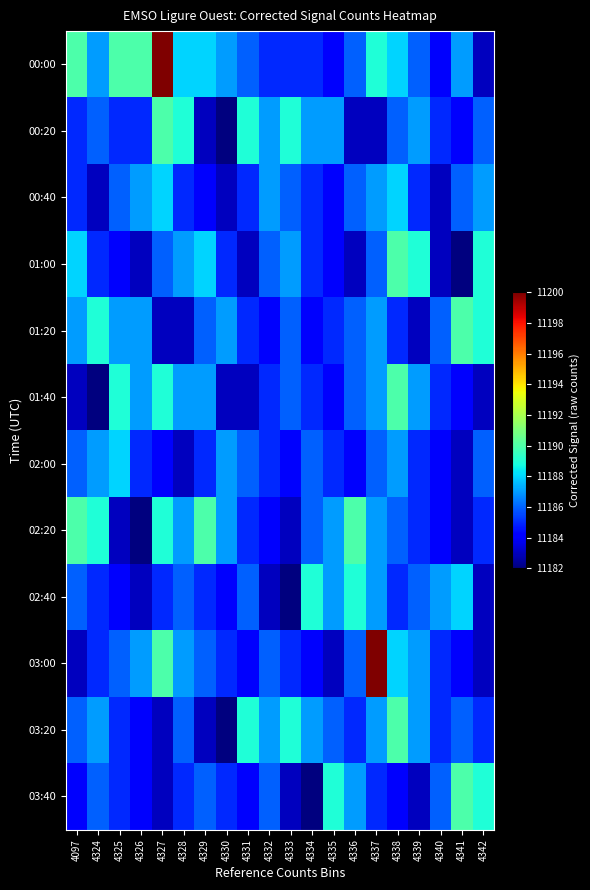

Count the number of categories in the chart.

20